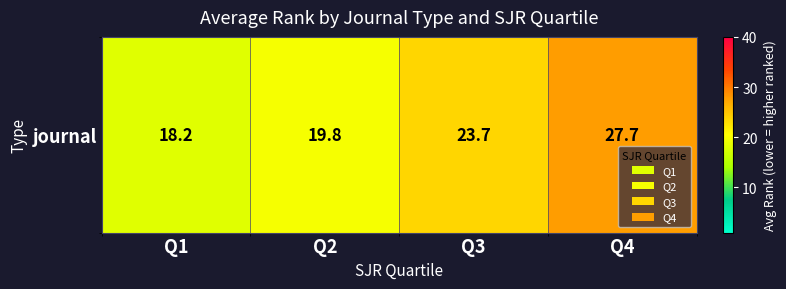

What is the maximum value shown in the chart?

27.7